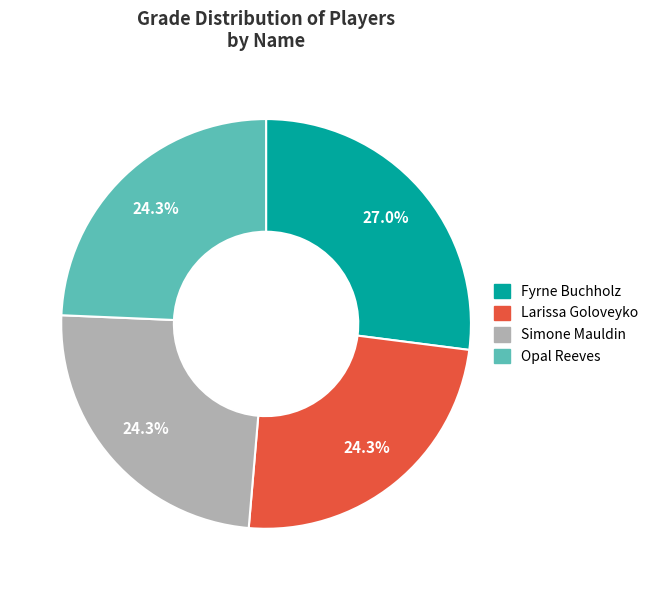

How many segments does this pie chart have?

4